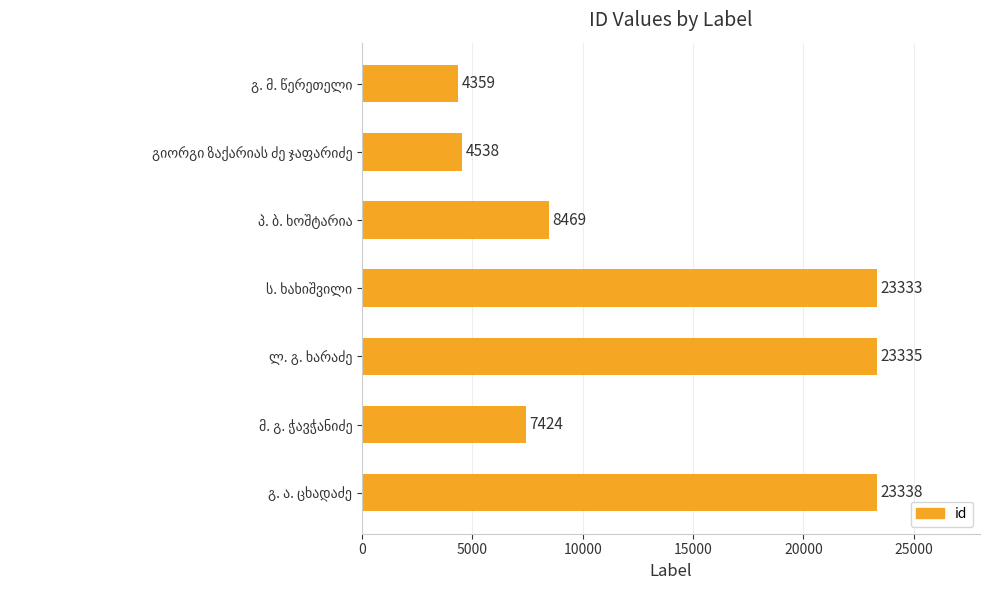

What is the minimum value shown in the chart?

4359